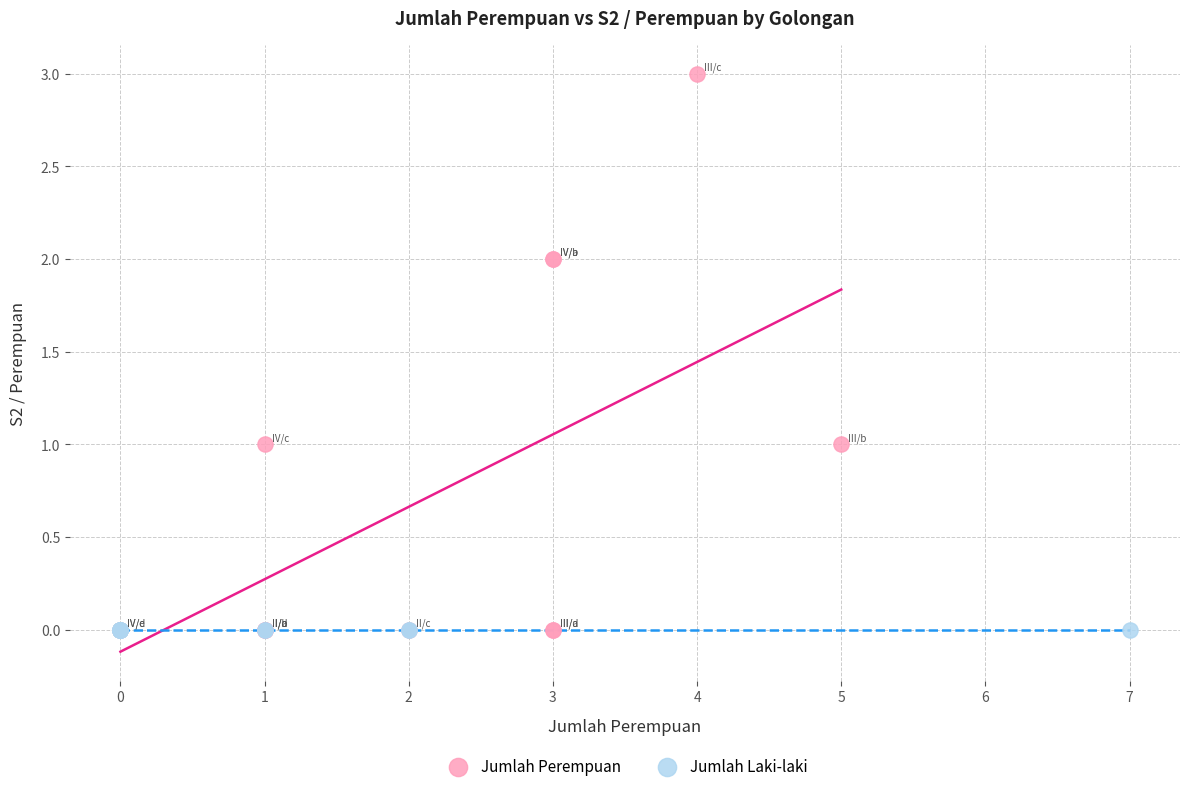

Which series contains the highest Y value?

Jumlah Perempuan